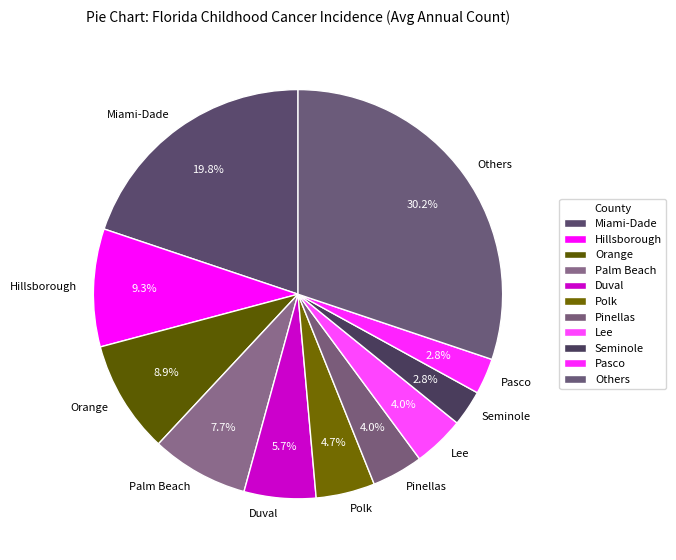

How many segments does this pie chart have?

11